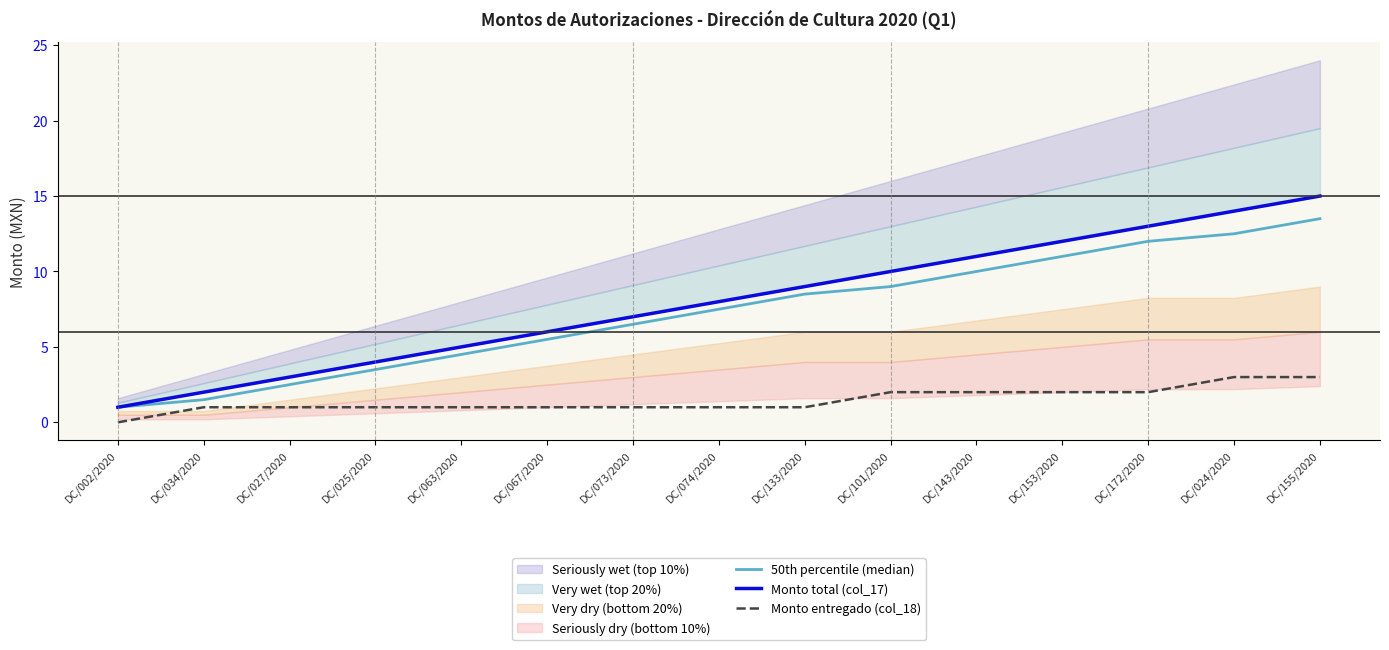

What is the label of the 11th point from the right?

DC/063/2020